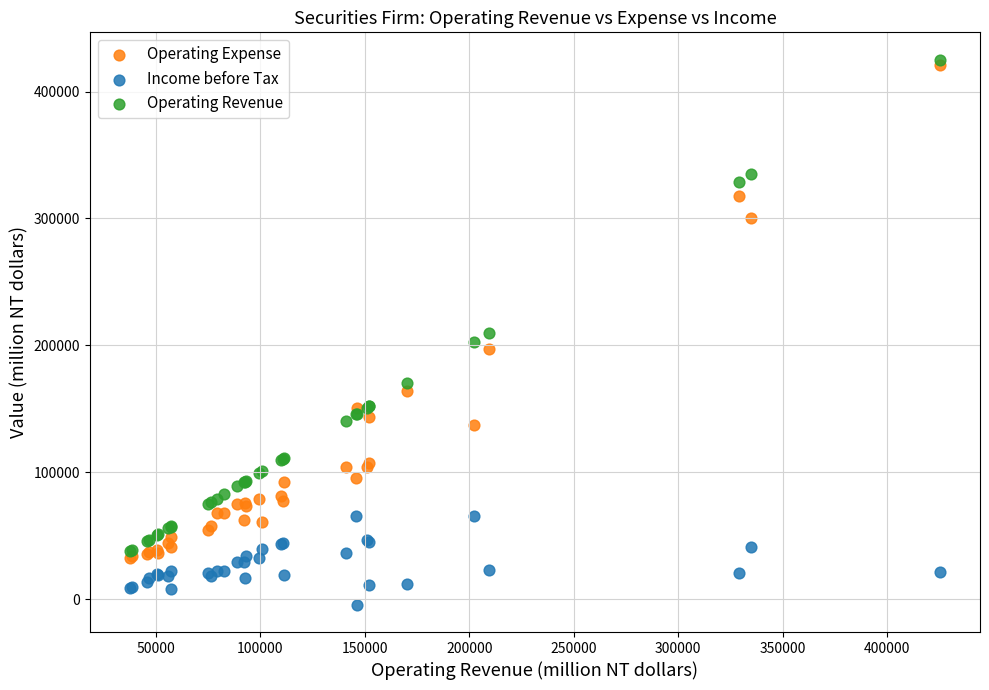

In the Operating Expense series, what Y value is closest to 226855?

197379.0